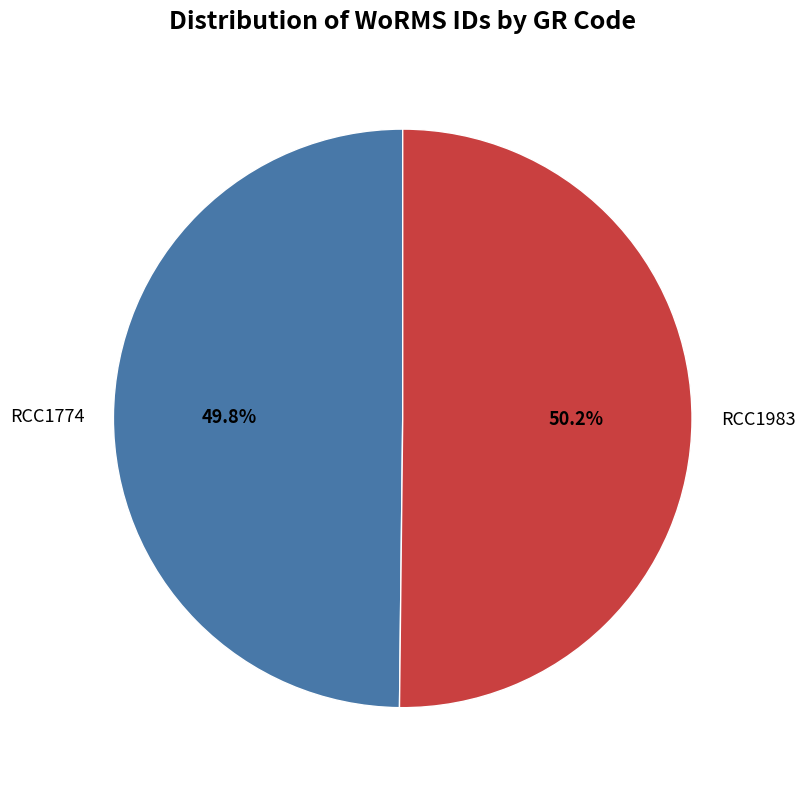

True or false: RCC1774 accounts for 35% of the total.

False